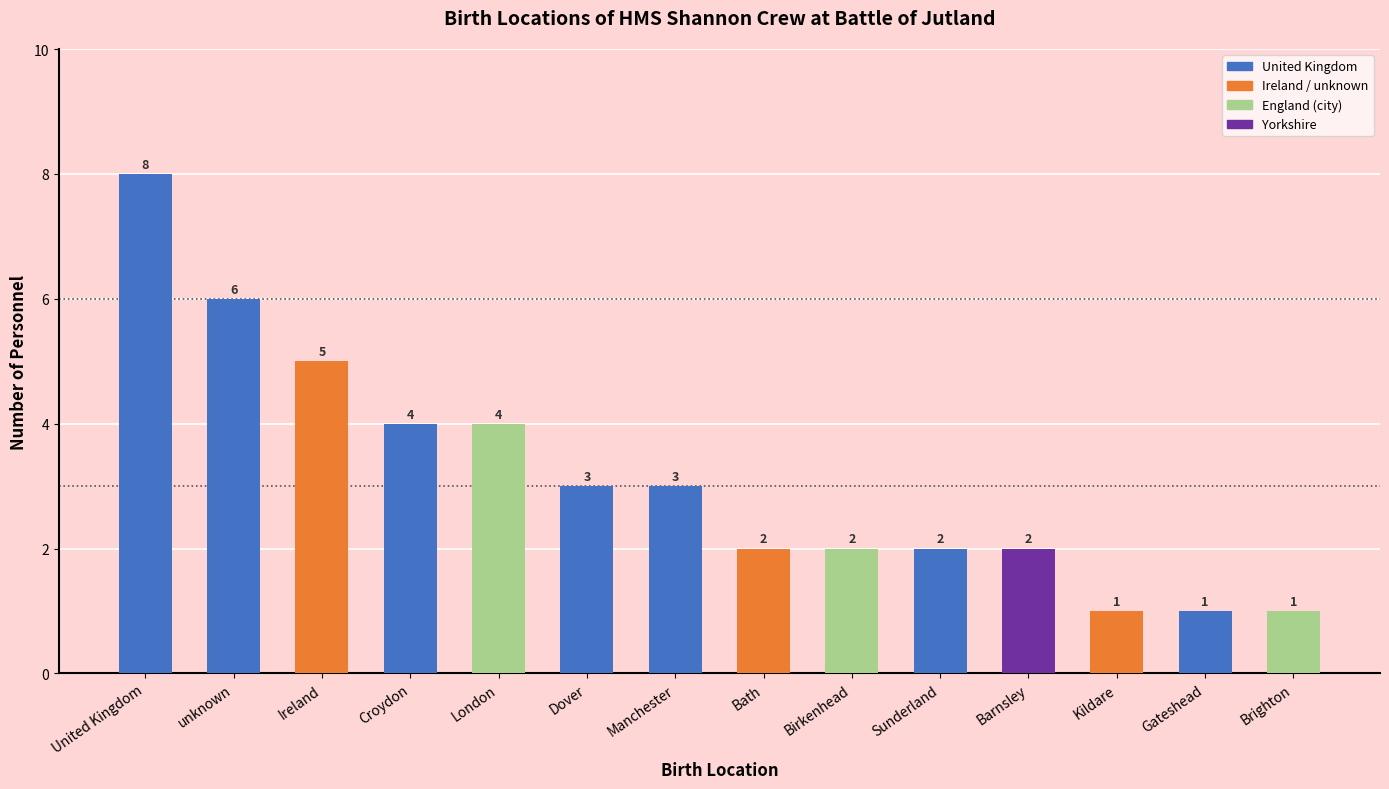

Between Birkenhead and Brighton, which is larger?

Birkenhead